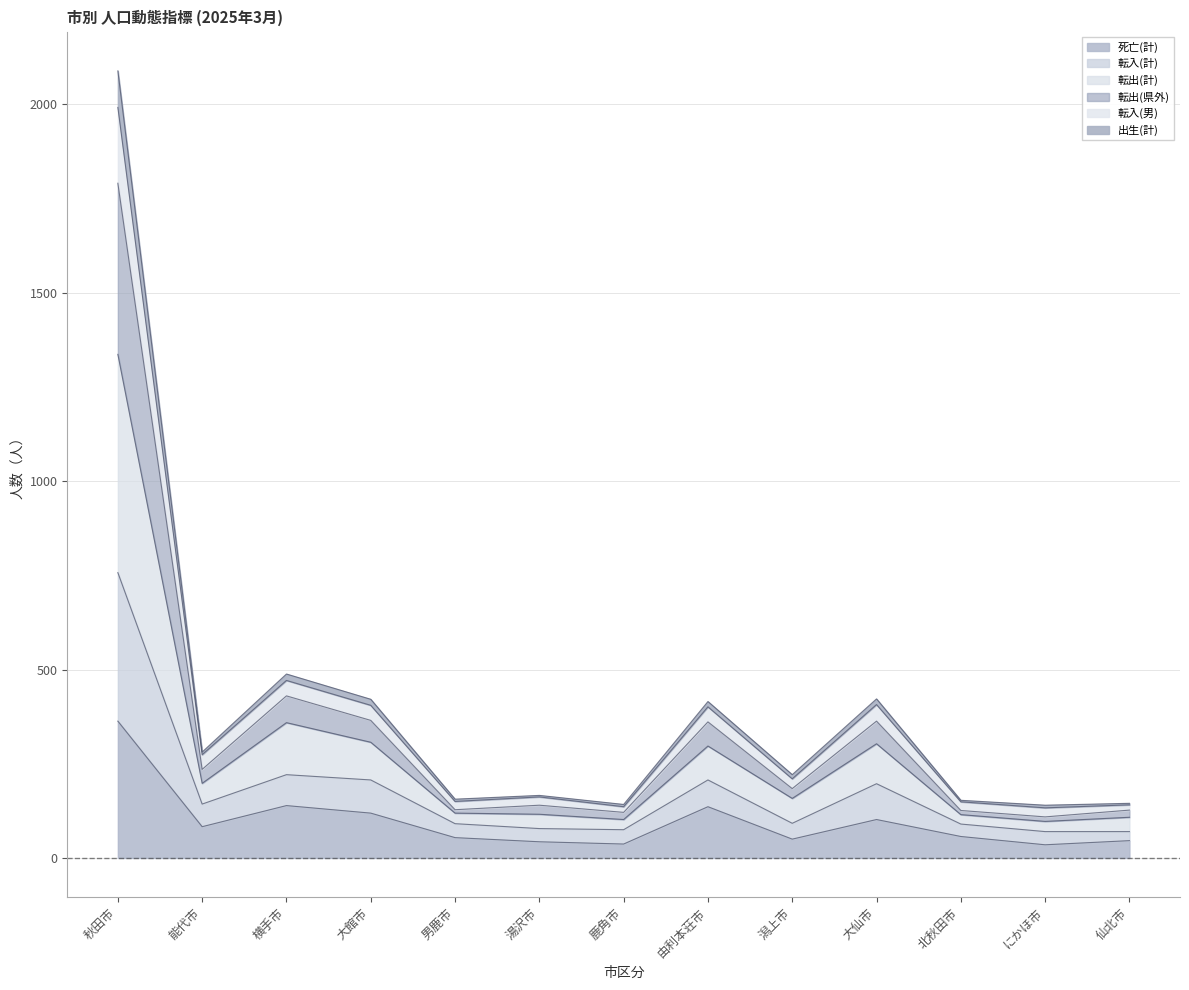

Rank the categories by 転入(計) value from lowest to highest.

にかほ市, 鹿角市, 仙北市, 北秋田市, 男鹿市, 湯沢市, 潟上市, 能代市, 由利本荘市, 大館市, 大仙市, 横手市, 秋田市